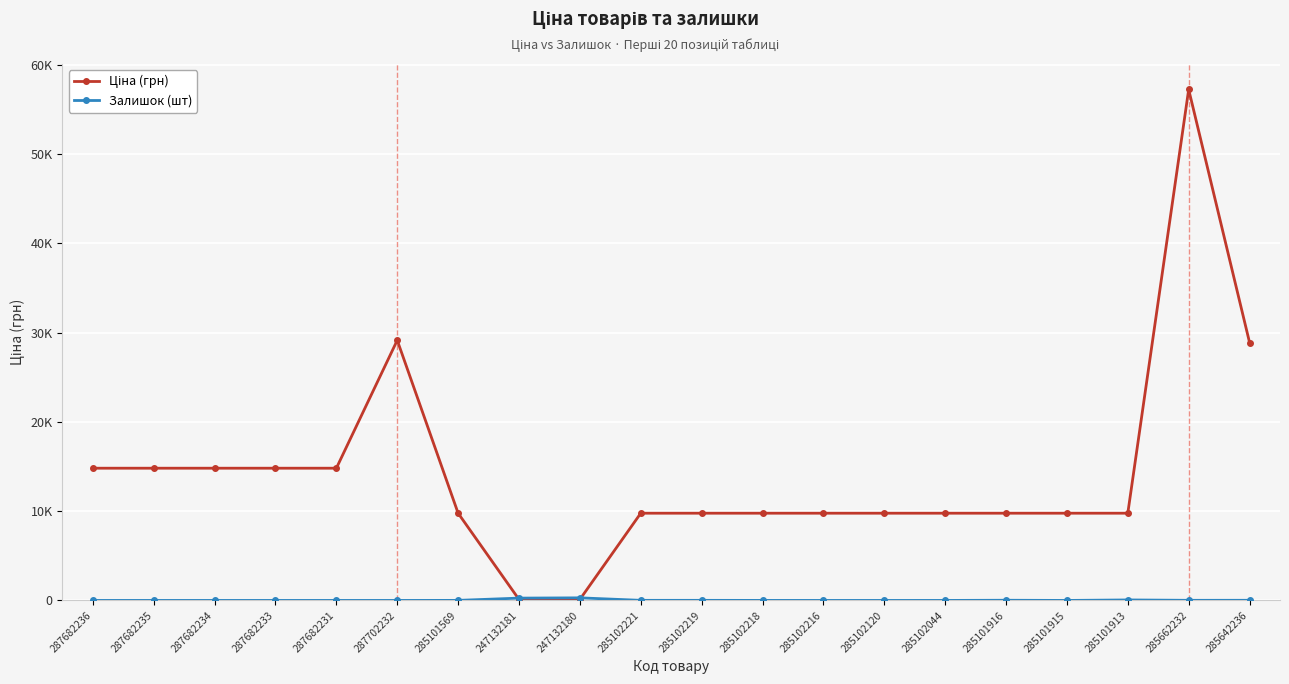

Does the chart have visible grid lines?

Yes